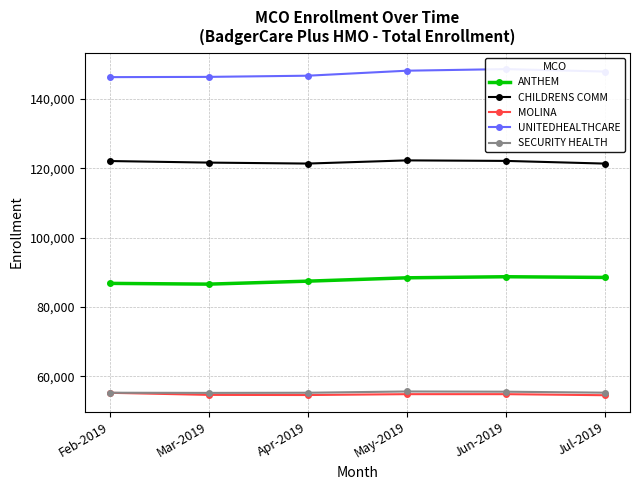

True or false: CHILDRENS COMM has more than 0 points higher than both neighbors.

True